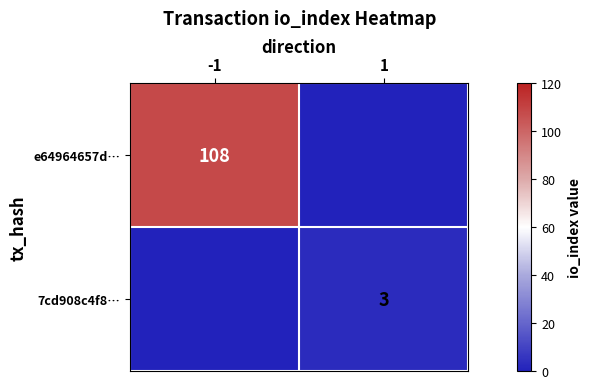

Is the value of e64964657d… at -1 greater than the value of 7cd908c4f8… at 1?

Yes